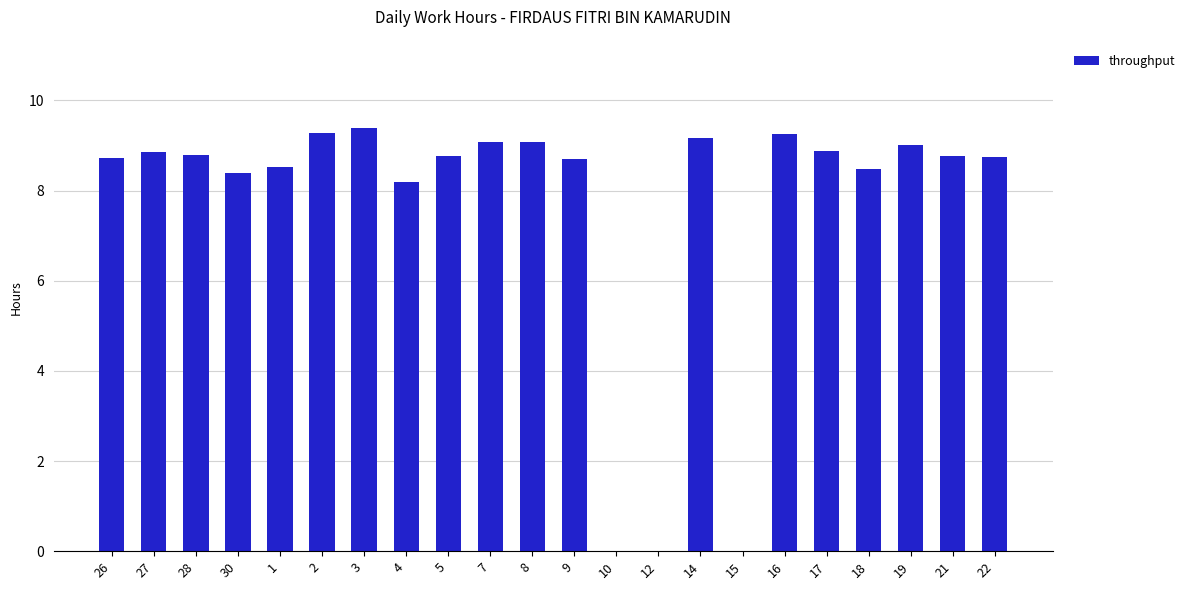

What is the change in value from 26 to 12?

-8.7